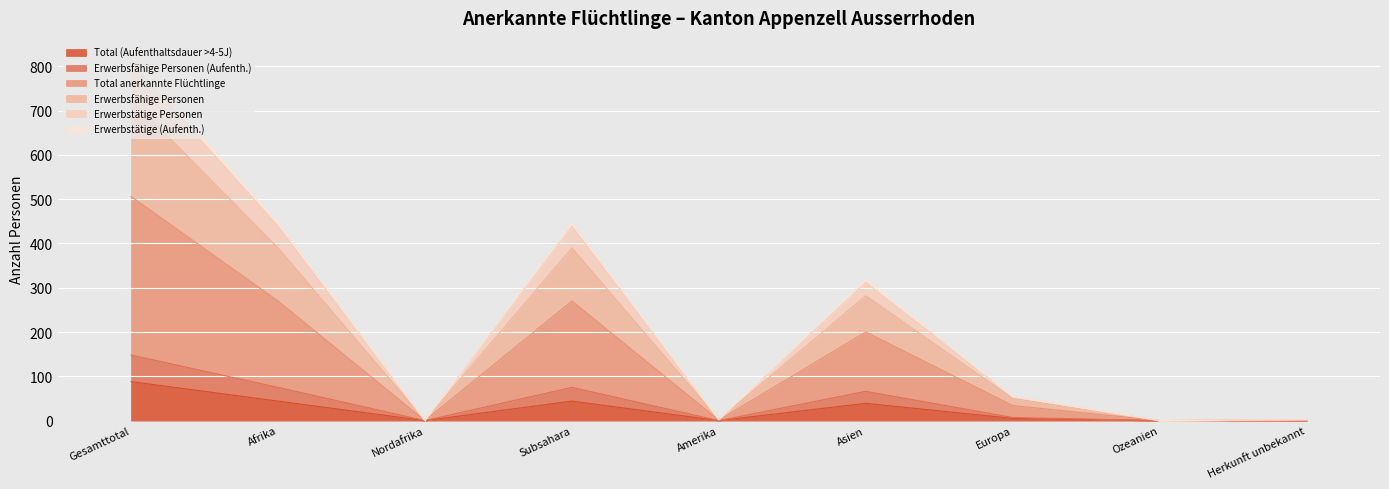

Does the chart display data point markers on the line(s)?

No